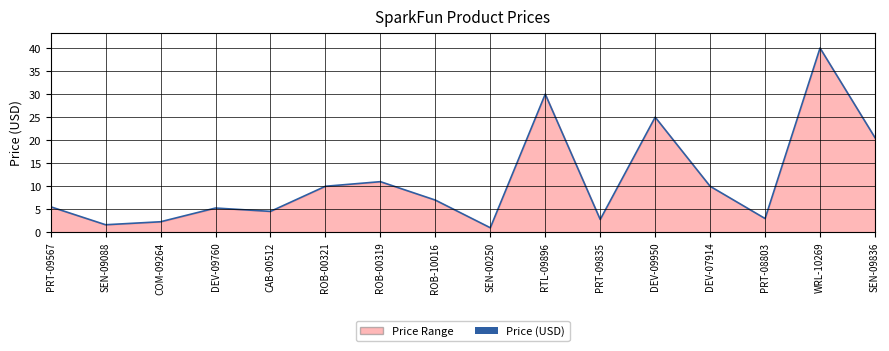

Which has a higher value, SEN-09088 or PRT-09567?

PRT-09567